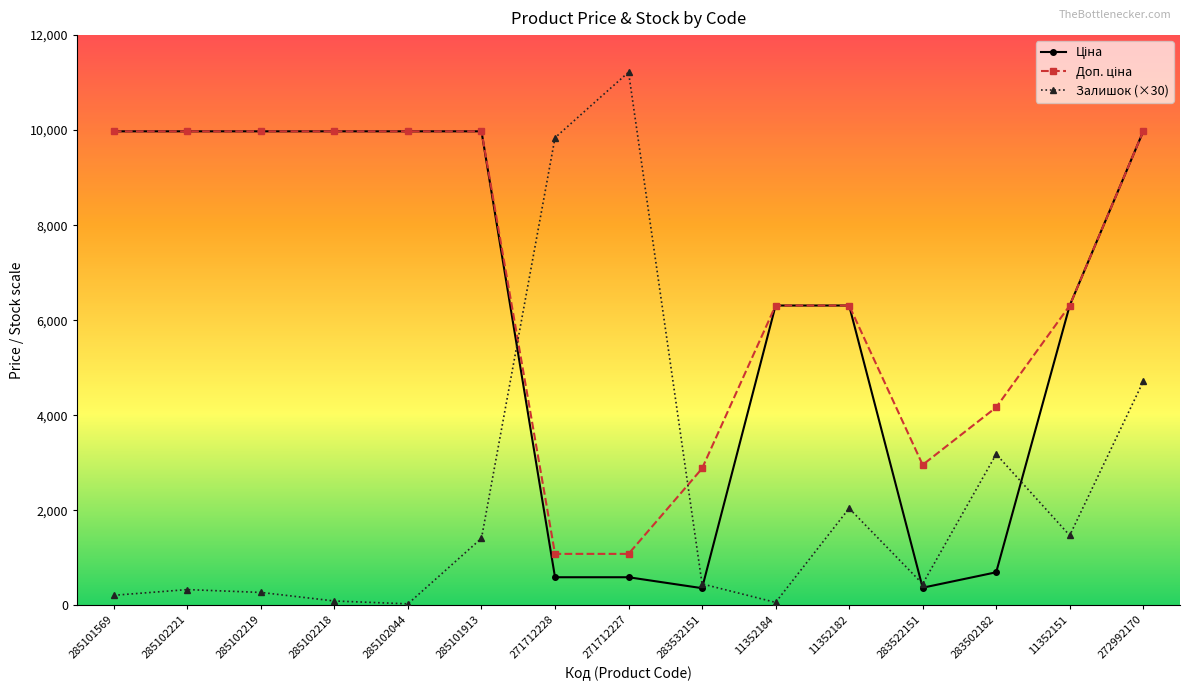

At which category is the sum across all series the highest?

272992170